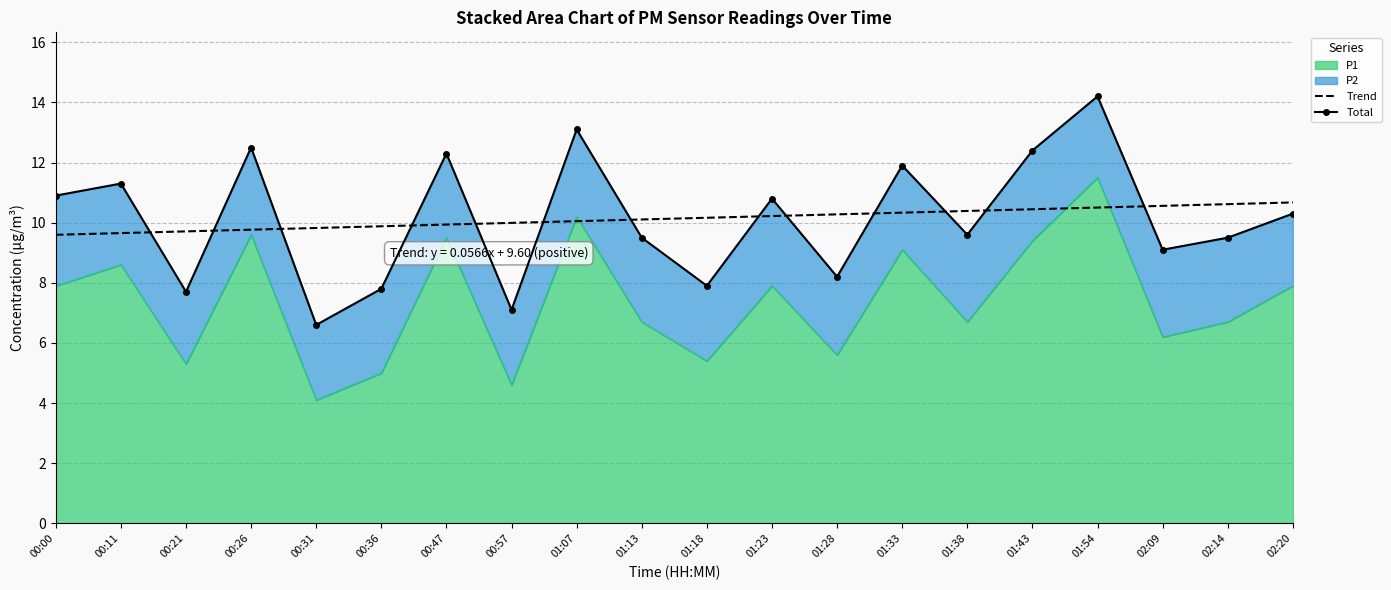

How many series are shown in this chart?

2